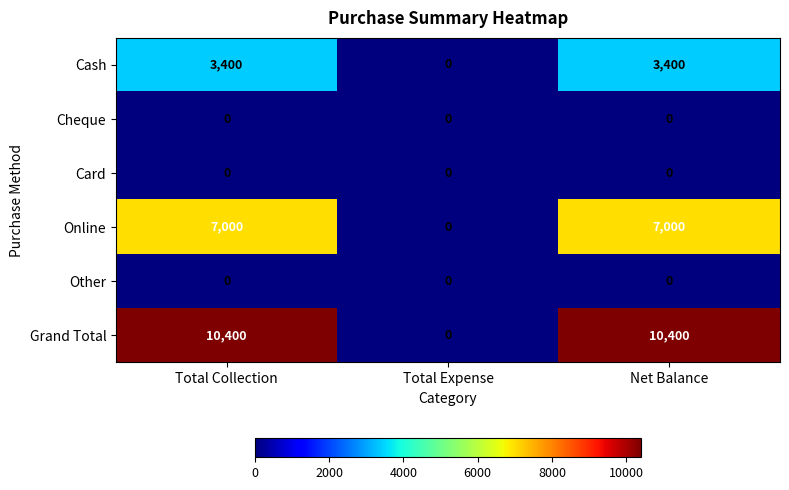

How many data points does each series have?

3